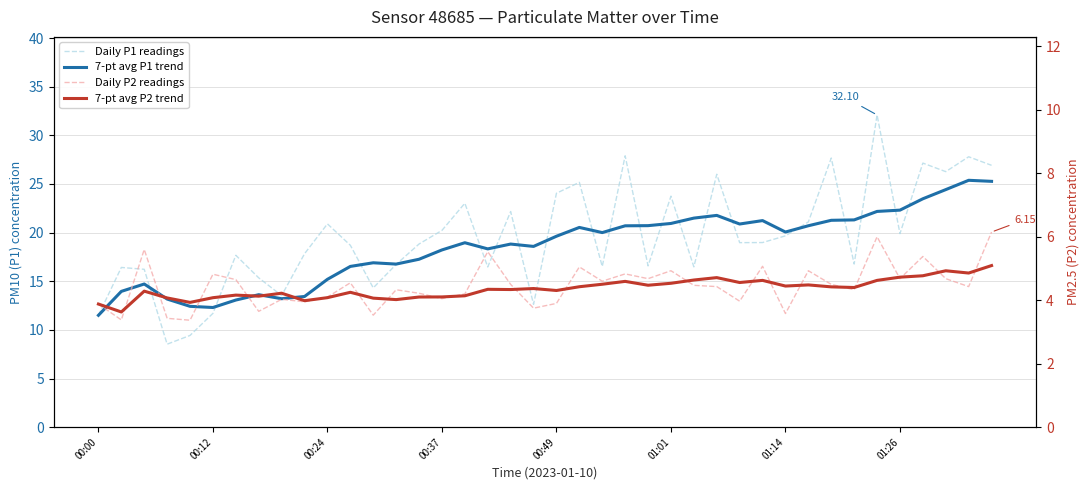

What is the difference between the Daily P1 readings values at 34 and 19?

19.5